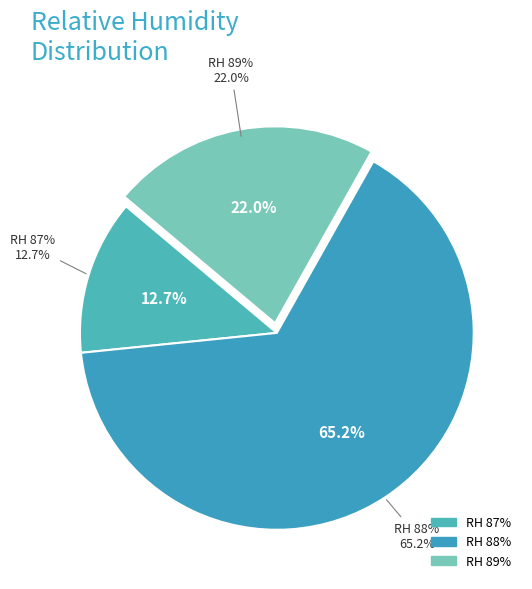

Between 87 and 33, which is larger?

87